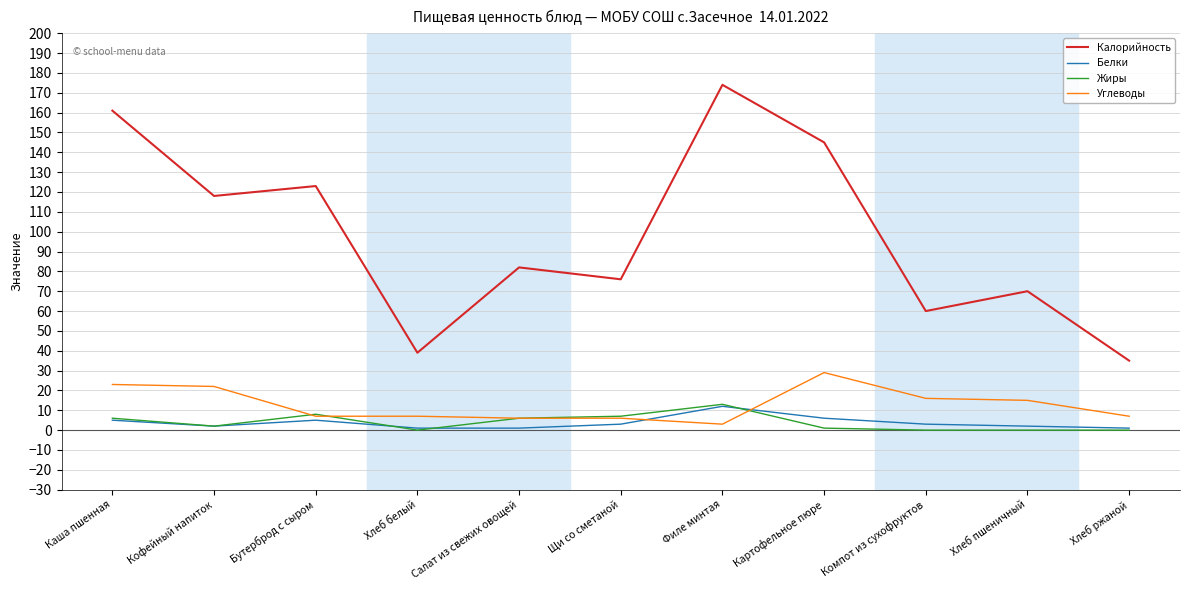

How many times do Углеводы and Белки cross each other?

2